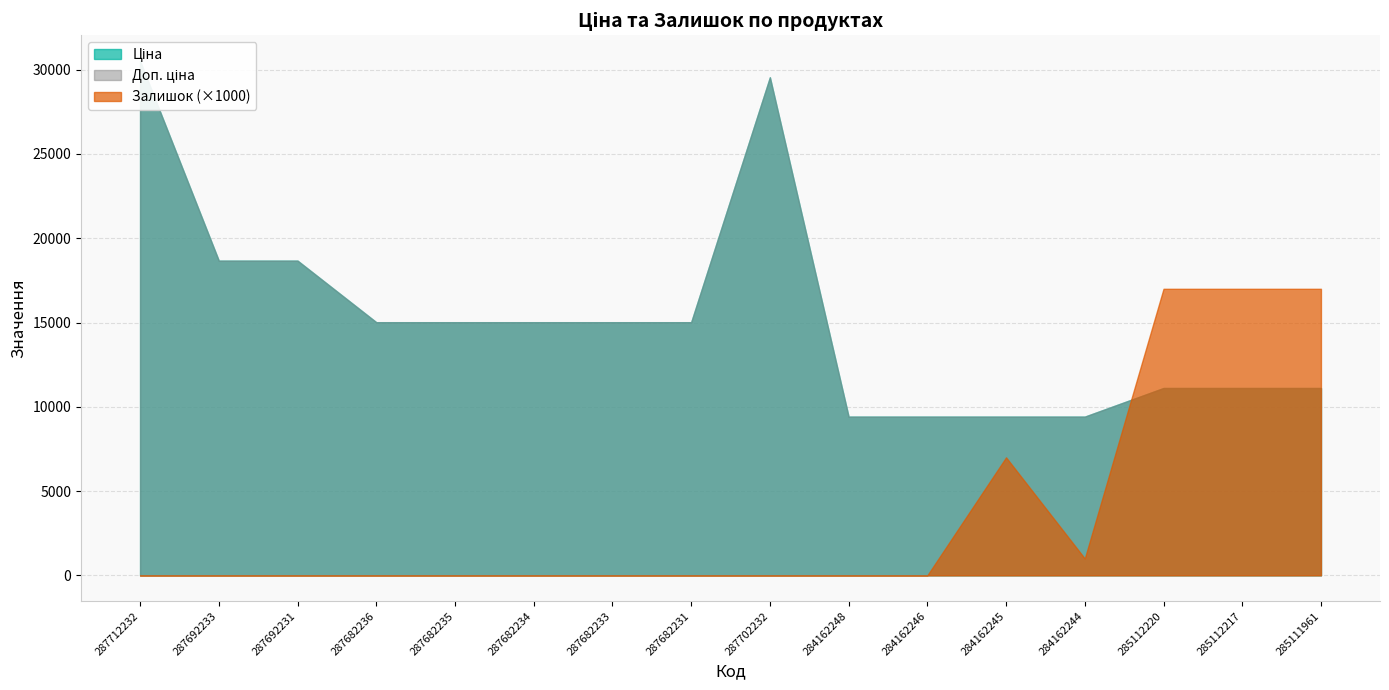

At 287682233, list the series in order from largest to smallest.

Ціна, Доп. ціна, Залишок